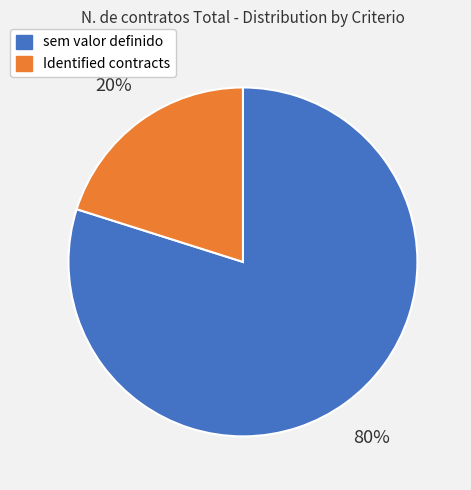

What is the ratio of the value at sem valor definido to the value at Identified contracts?

4.0